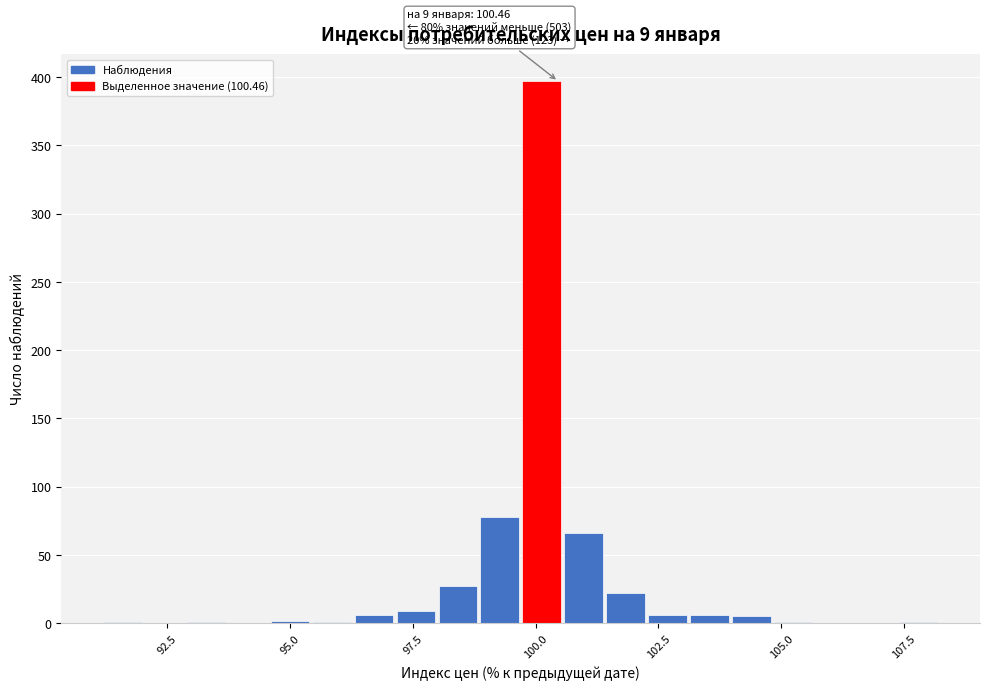

Read against the x-axis, roughly where is the centre of the tallest bar?

100.0